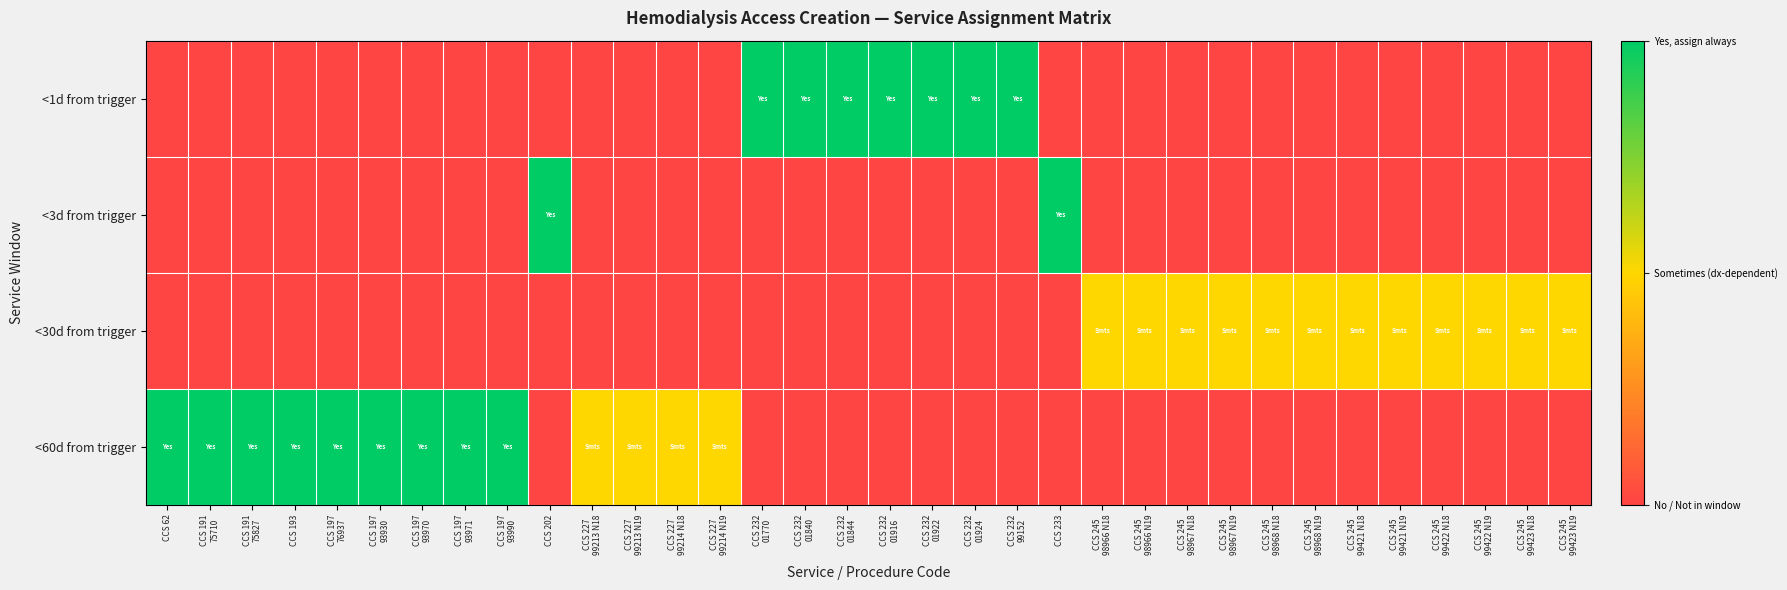

How many categories are shown in the chart?

34